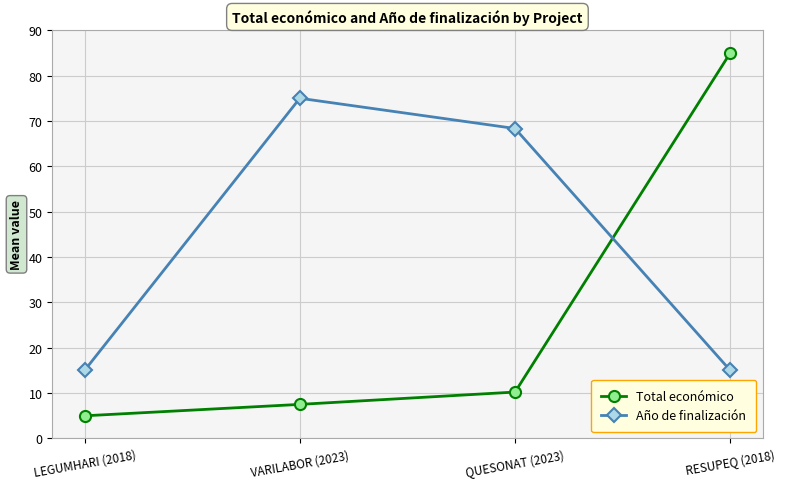

What is the difference between the second highest and second lowest values in the Año de finalización series?

53.3